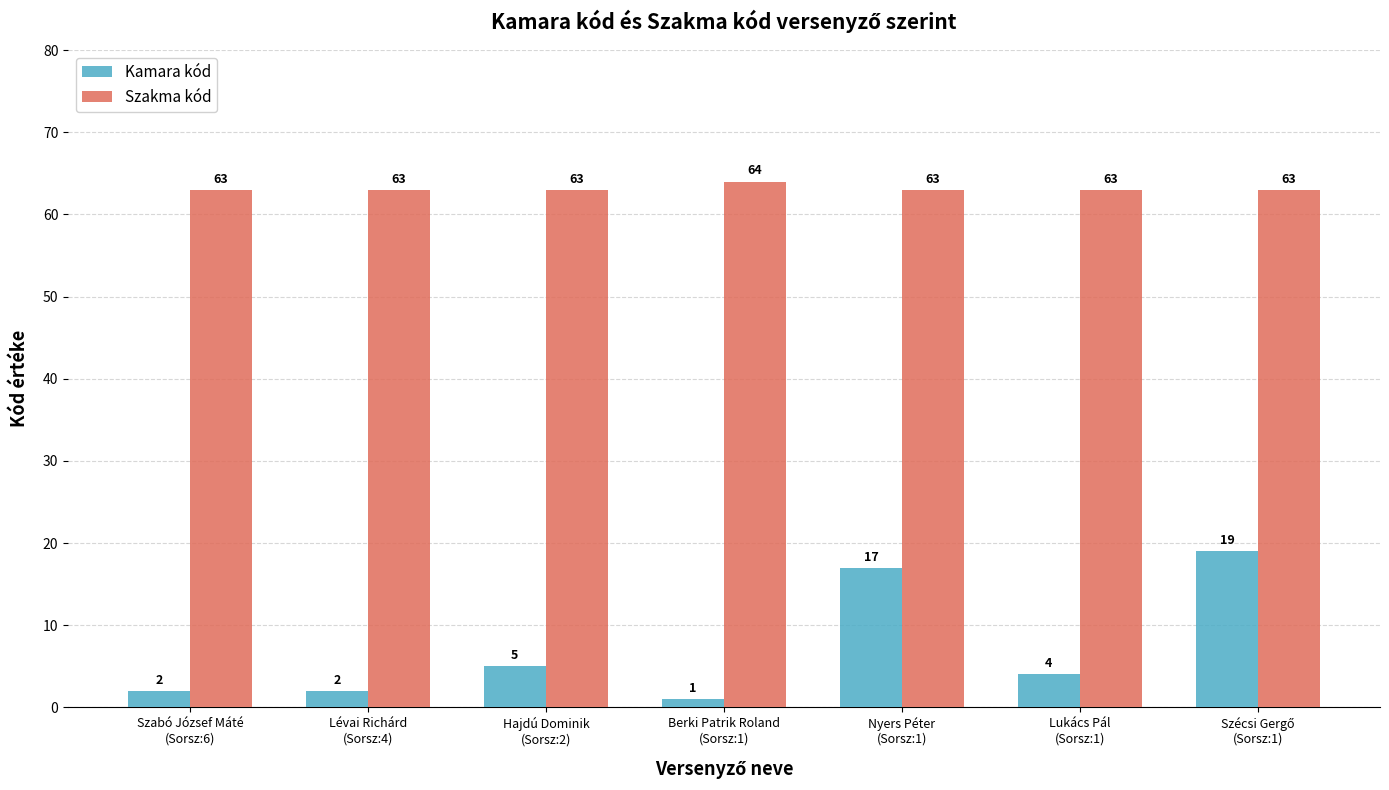

What is the label of the 3rd bar from the left?

Hajdú Dominik
(Sorsz:2)